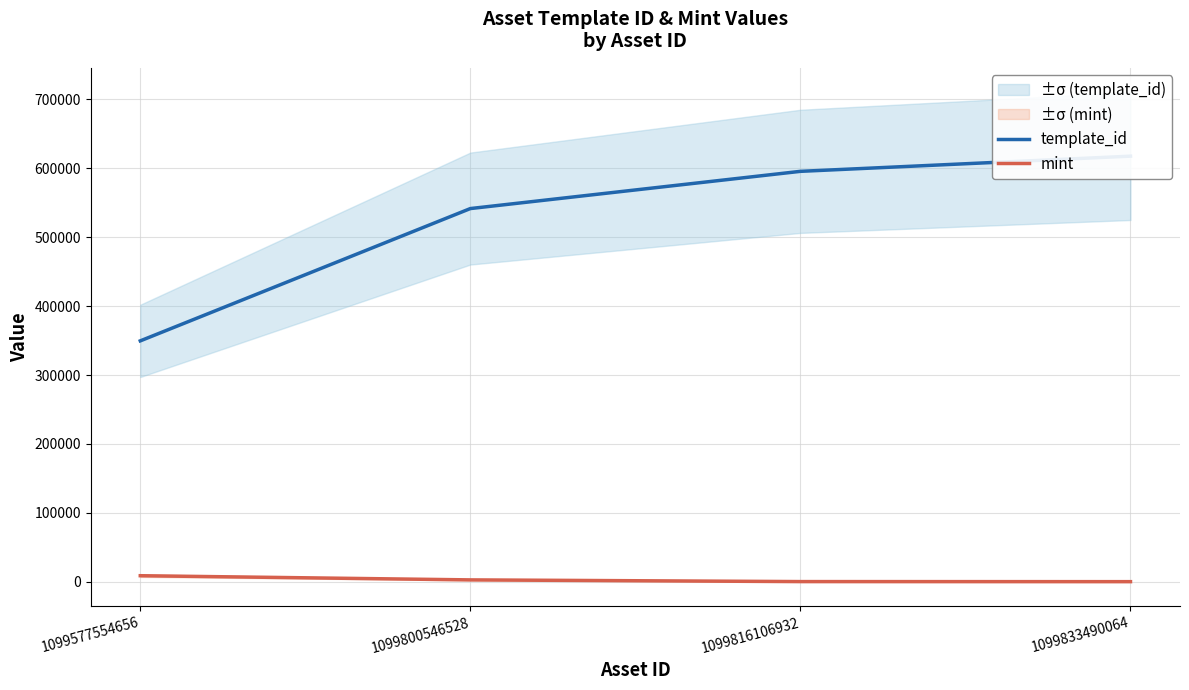

What is the lowest value of the mint series?

195